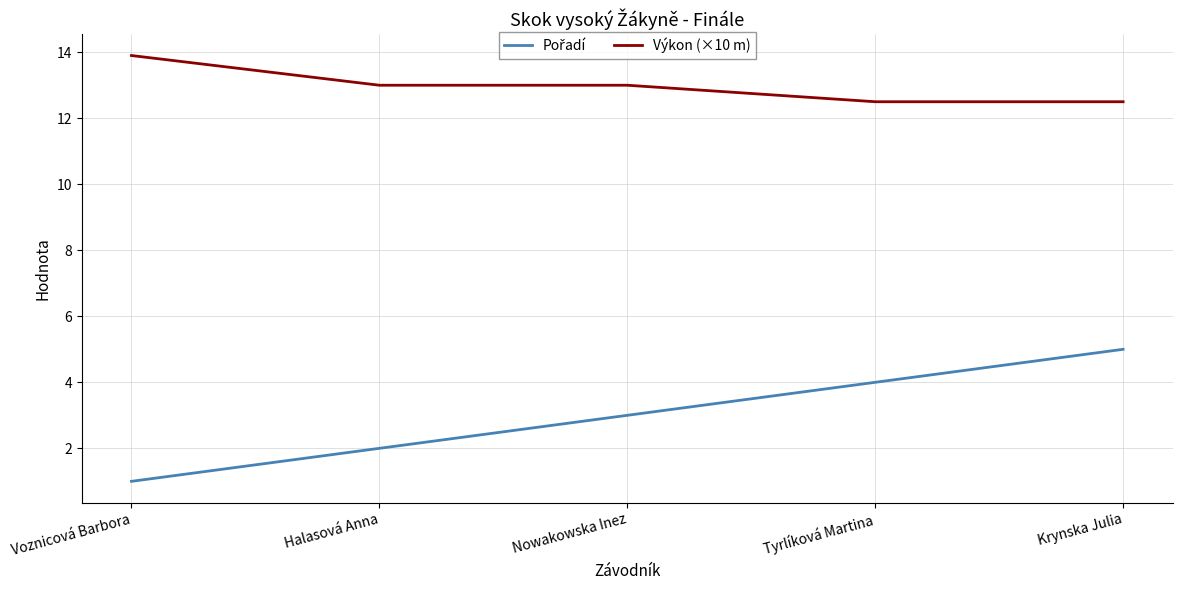

True or false: Výkon (×10 m) has a value of 13.9 at Voznicová Barbora.

True